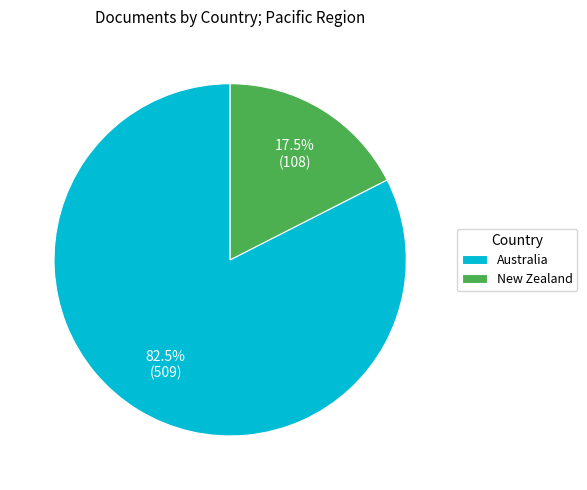

Does Australia account for over 50% of the chart?

Yes